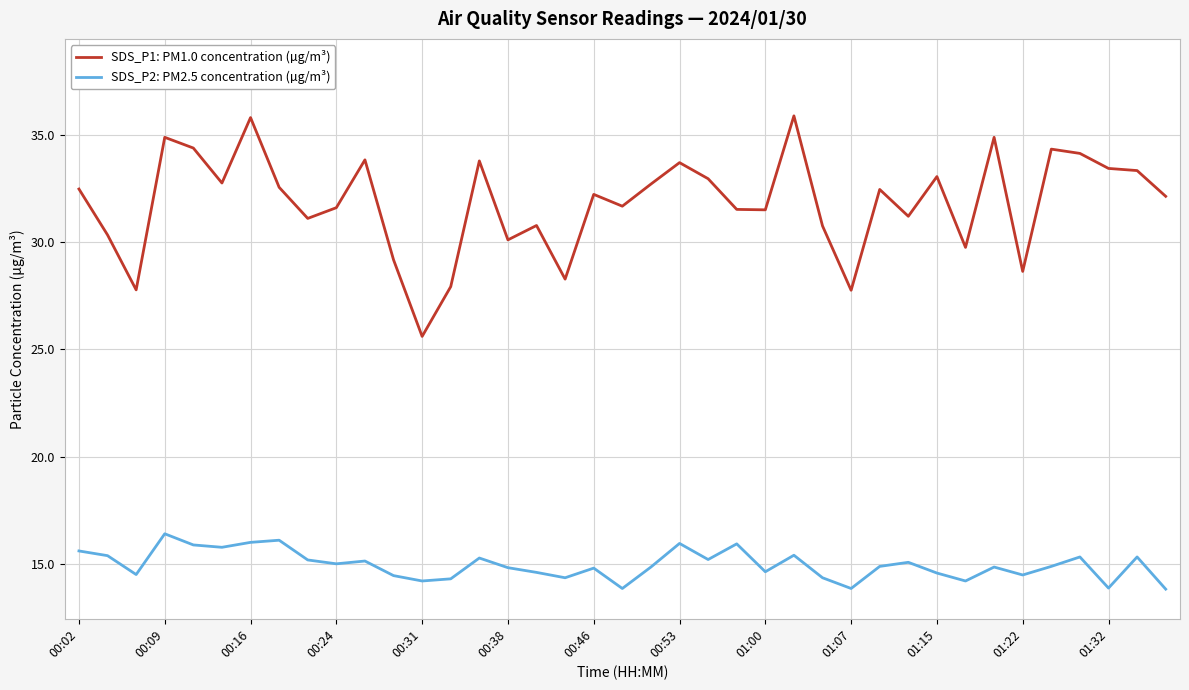

True or false: SDS_P2: PM2.5 concentration (µg/m³) and SDS_P1: PM1.0 concentration (µg/m³) cross at least once.

False